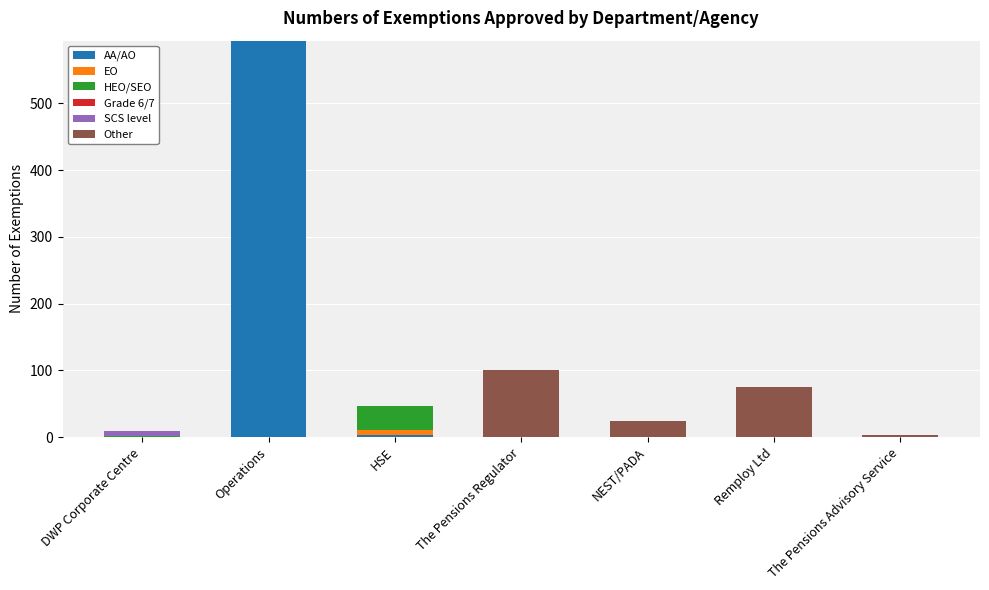

Are the bars grouped side by side (vs. stacked)?

No